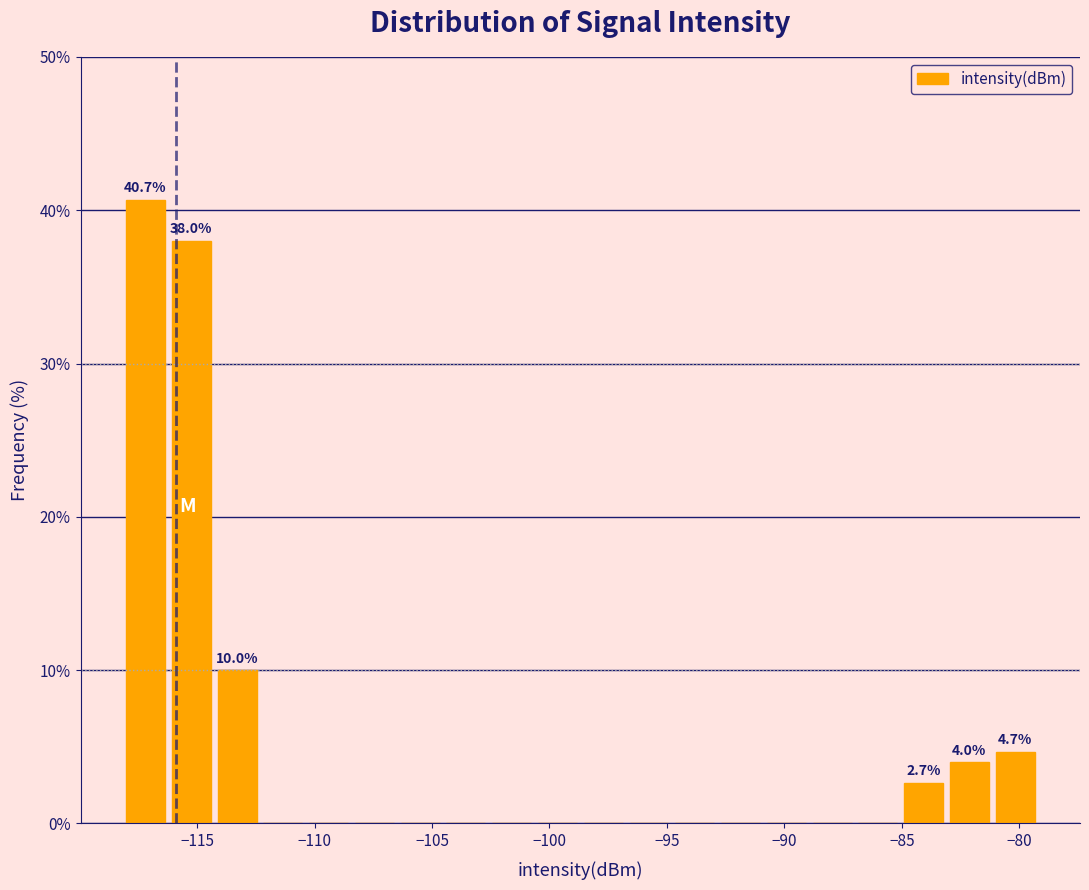

Read against the x-axis, roughly where is the centre of the tallest bar?

-117.0